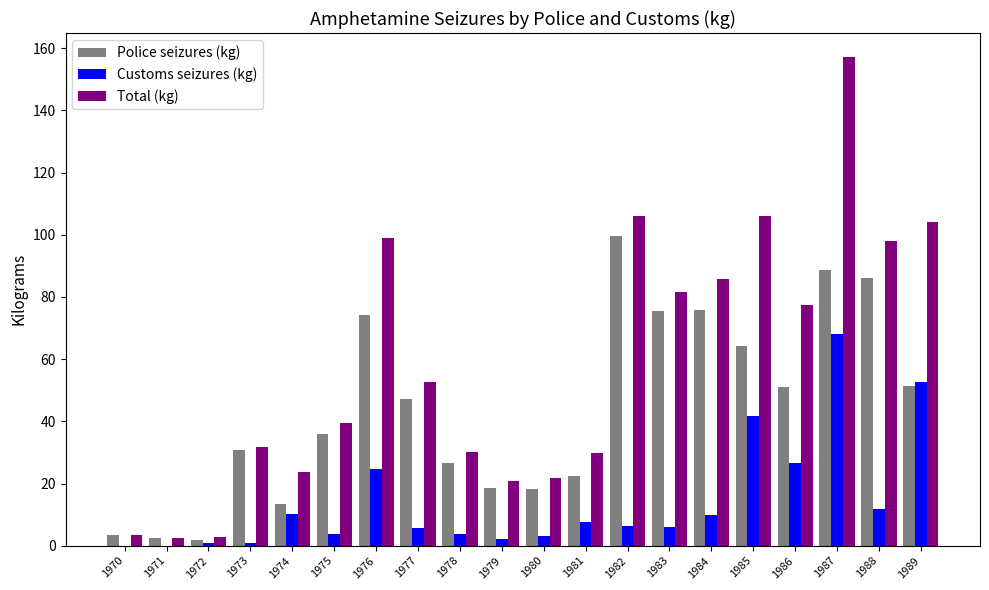

Which series has the largest total across all categories?

Total (kg)